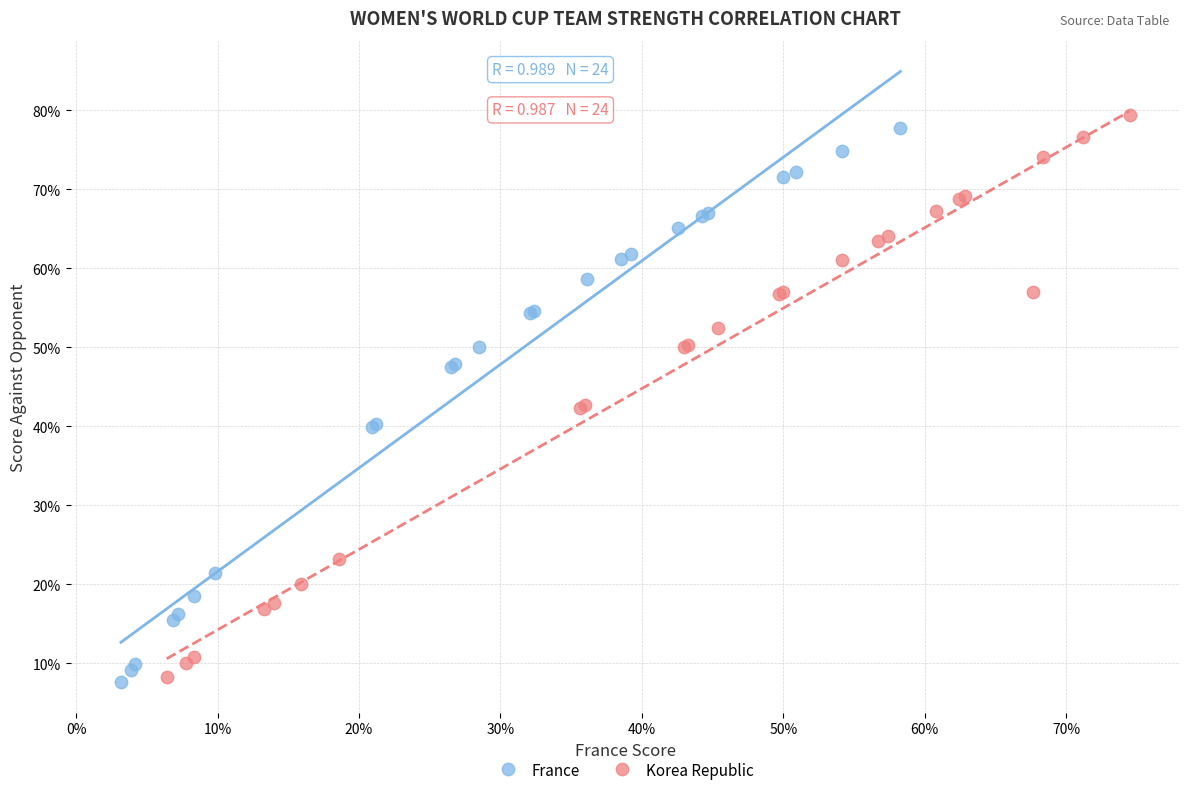

What are all the series names shown in the legend?

France, Korea Republic